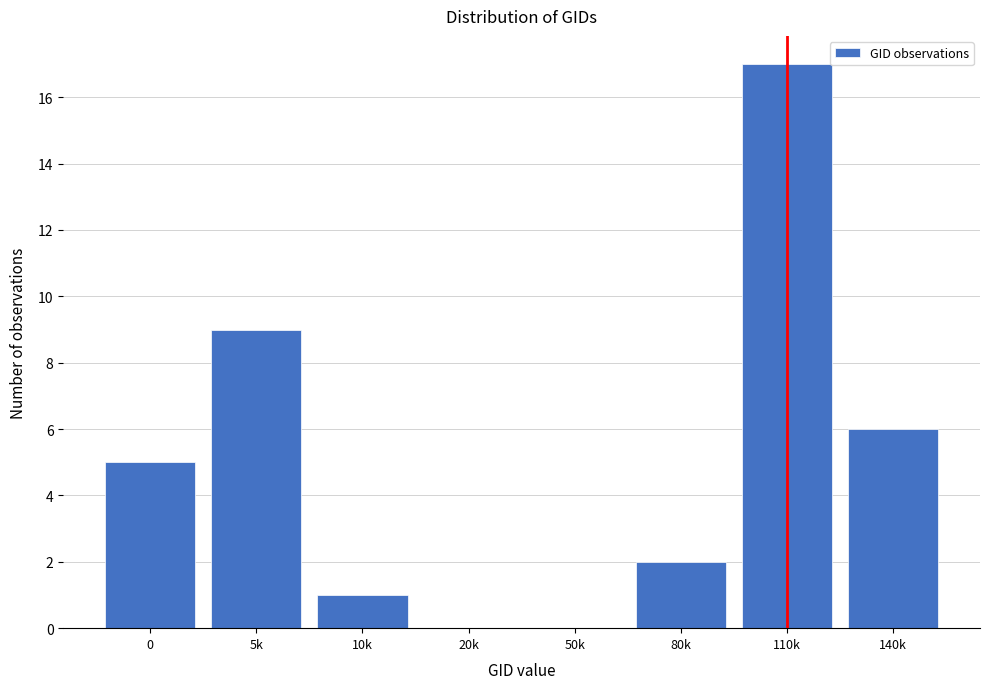

Reading left to right, list all the values displayed in this chart.

0=5	5k=9	10k=1	20k=0	50k=0	80k=2	110k=17	140k=6